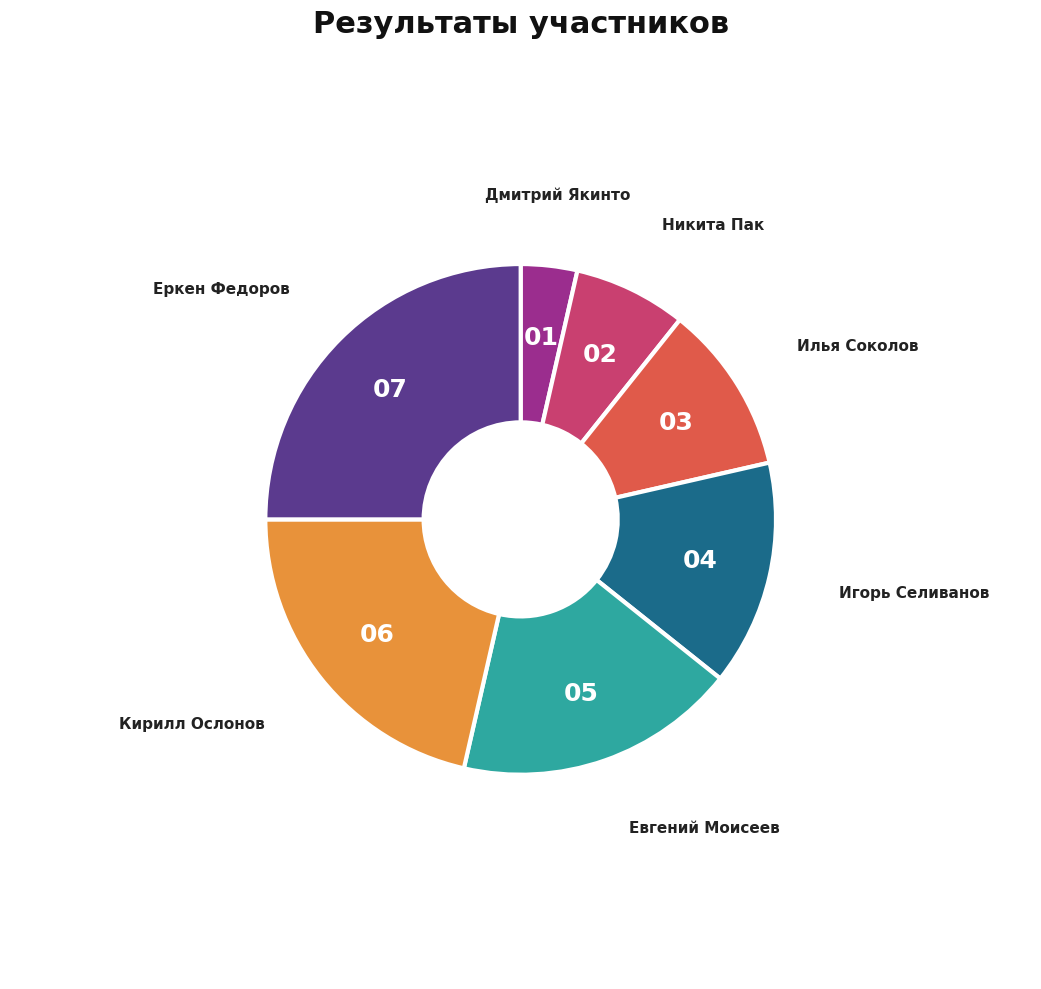

Between Илья Соколов and Дмитрий Якинто, which is larger?

Илья Соколов